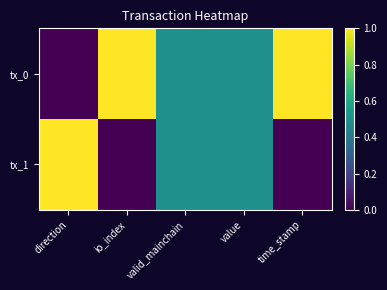

What is the total value across all series at valid_mainchain?

1.0